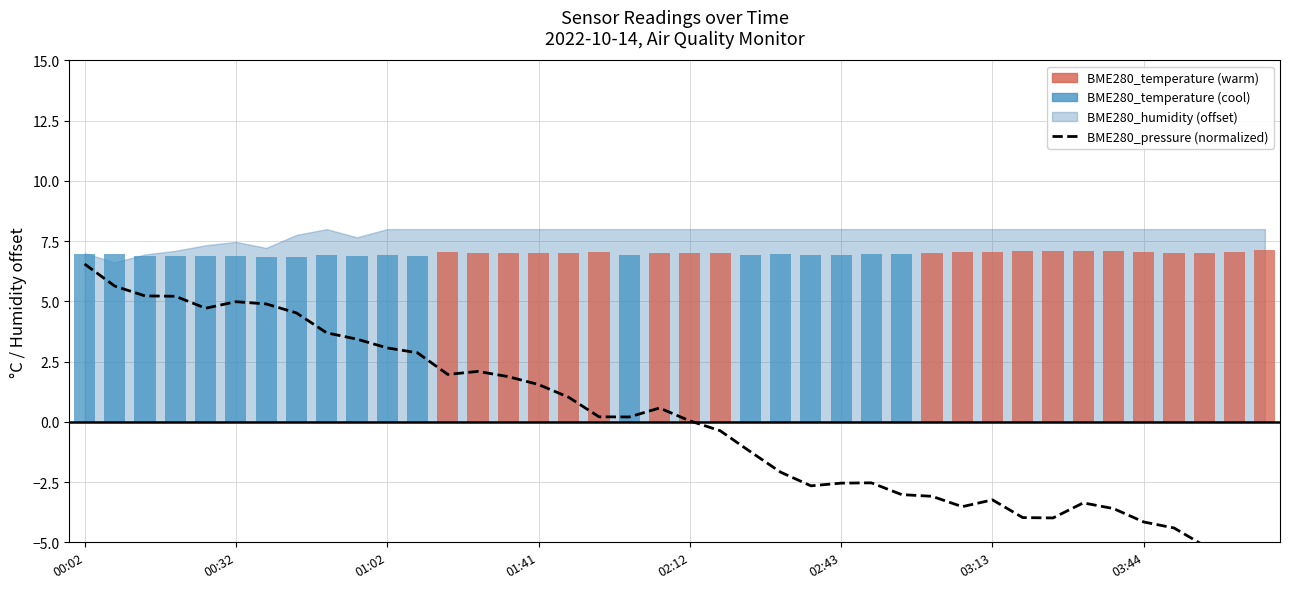

Which has a higher value, 15 or 32?

15